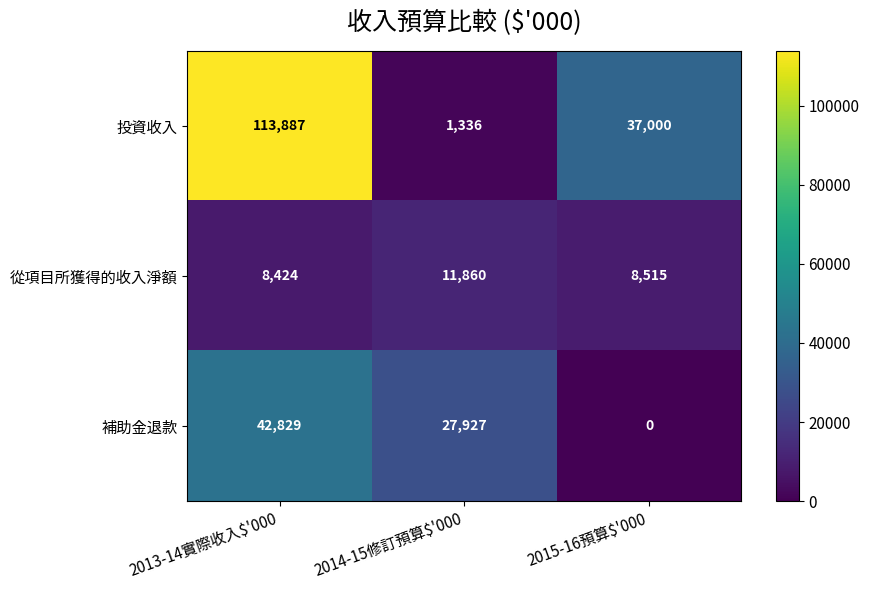

Which series has the largest total across all categories?

投資收入